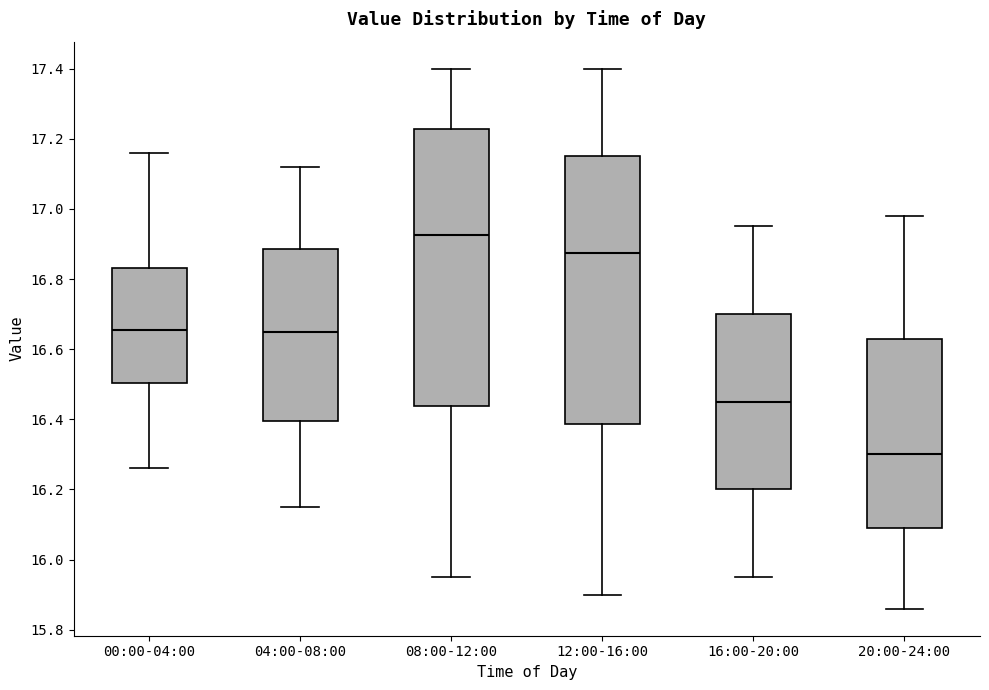

Which box's median line is the lowest?

20:00-24:00